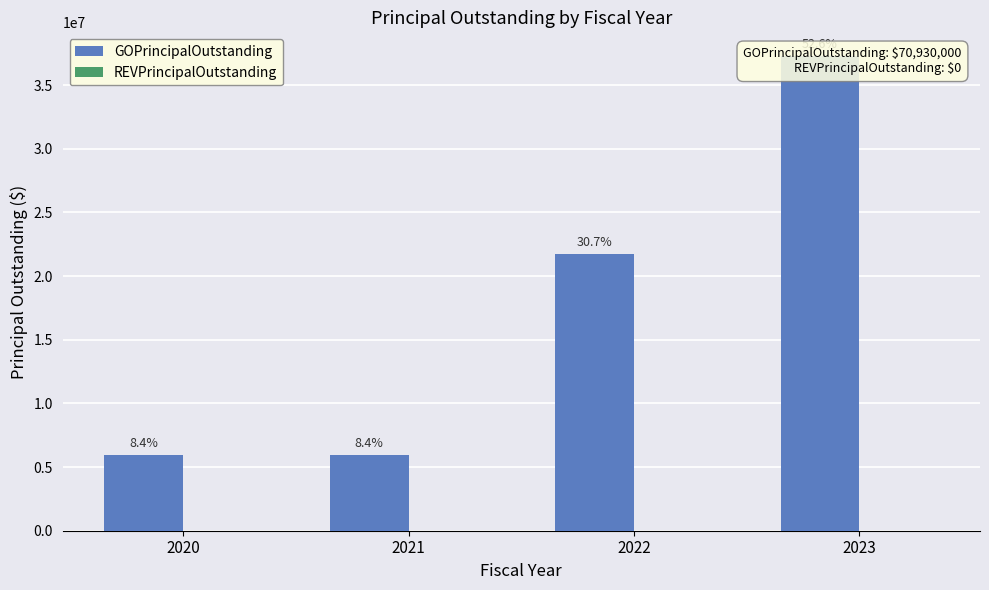

Rank the series by their average value, from highest to lowest.

GOPrincipalOutstanding, REVPrincipalOutstanding